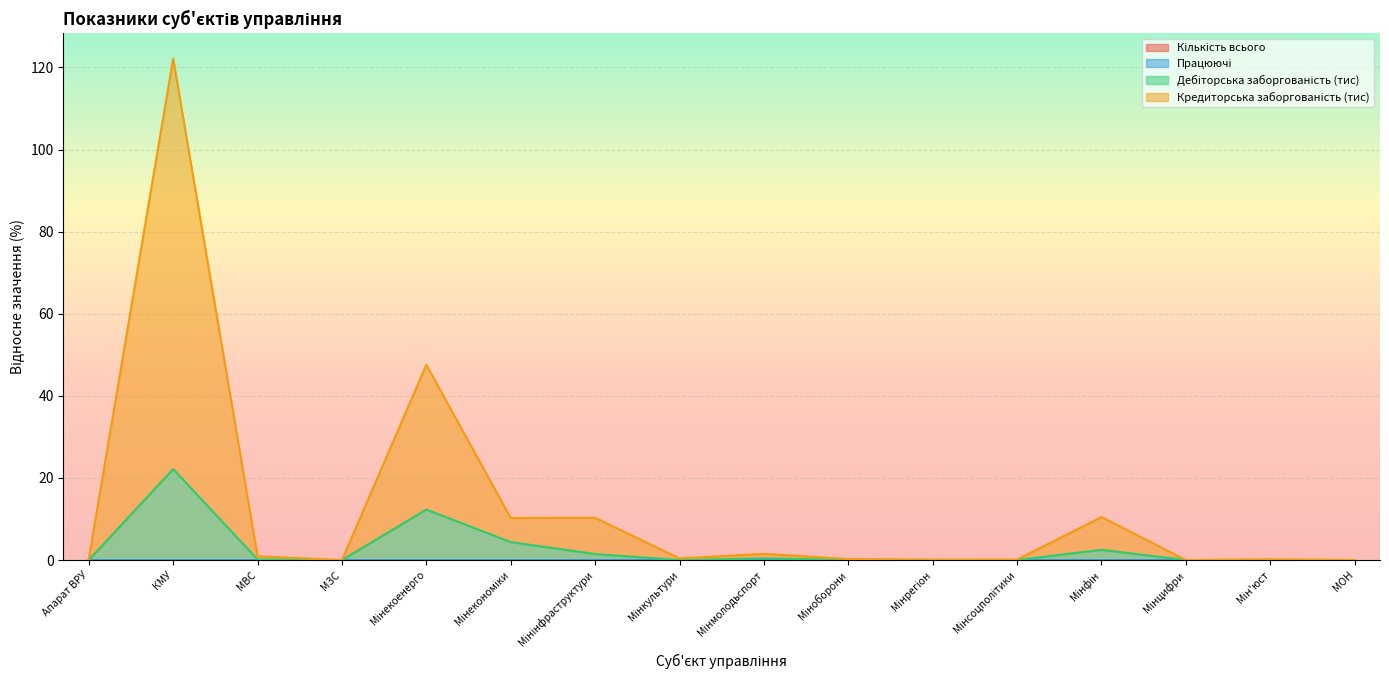

True or false: Дебіторська заборгованість (тис) has a value of 0.0 at Мін'юст.

True